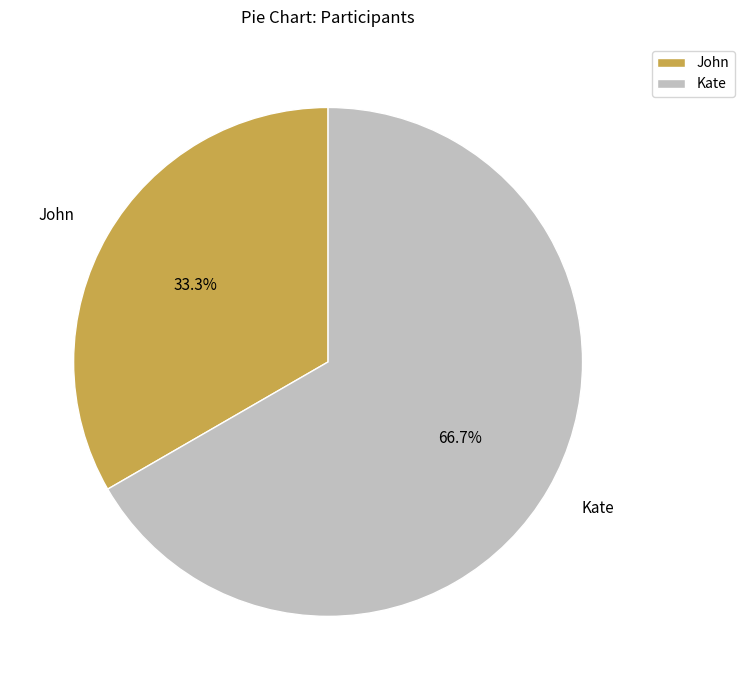

Between John and Kate, which is larger?

Kate